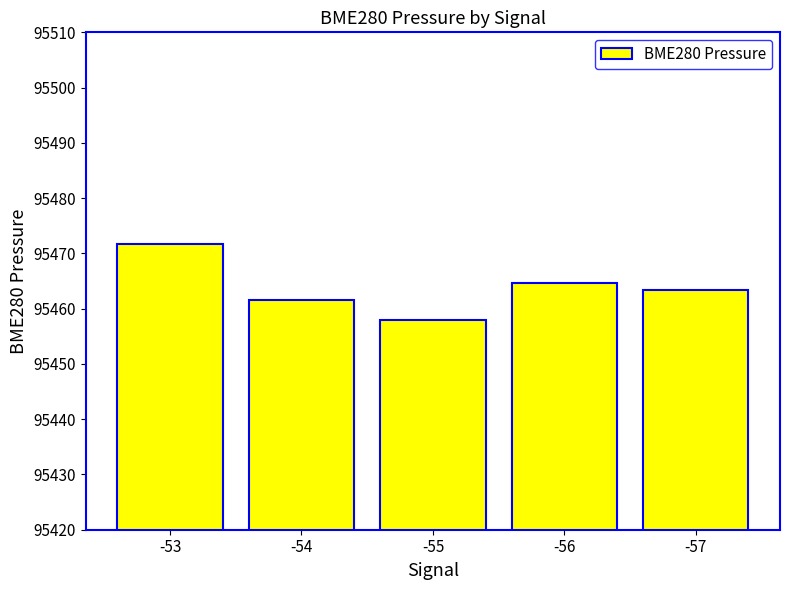

Reading left to right, transcribe all the data shown in this chart.

-53=95471.7	-54=95461.5	-55=95458.0	-56=95464.6	-57=95463.4